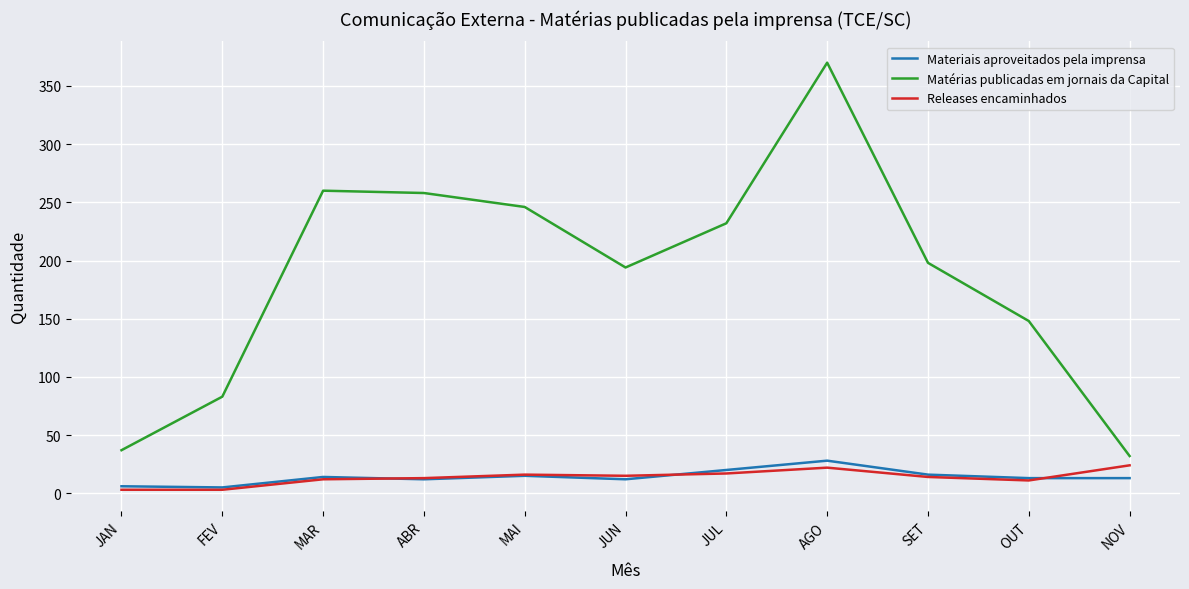

True or false: Releases encaminhados and Matérias publicadas em jornais da Capital intersect in this chart.

False